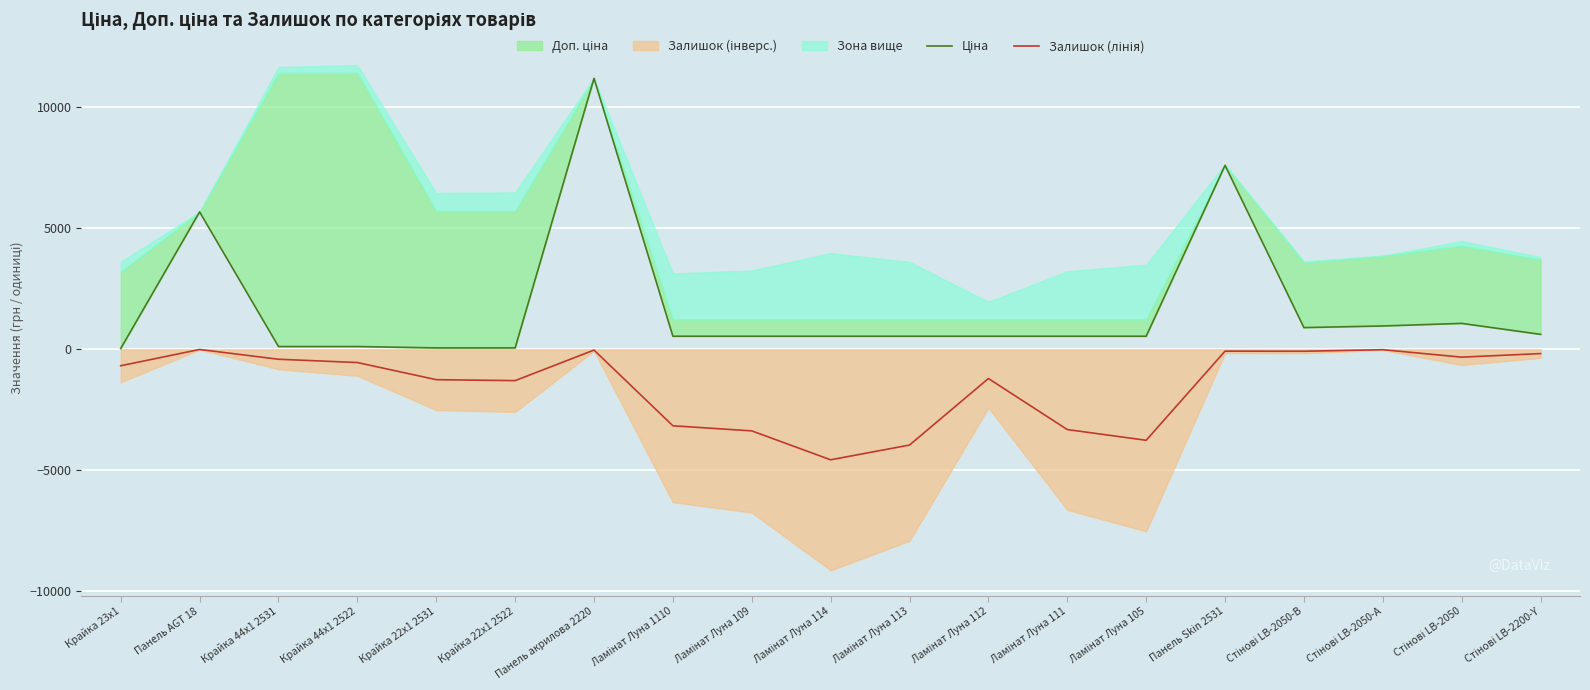

What is the difference between the maximum and minimum values in the Ціна series?

11156.1